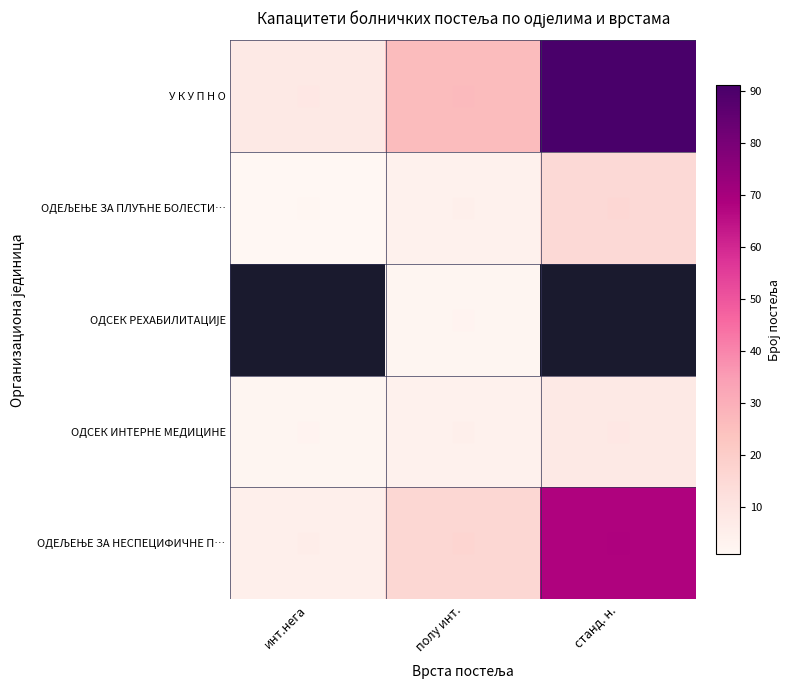

What is the maximum value for ОДЕЉЕЊЕ ЗА НЕСПЕЦИФИЧНЕ П…?

68.0